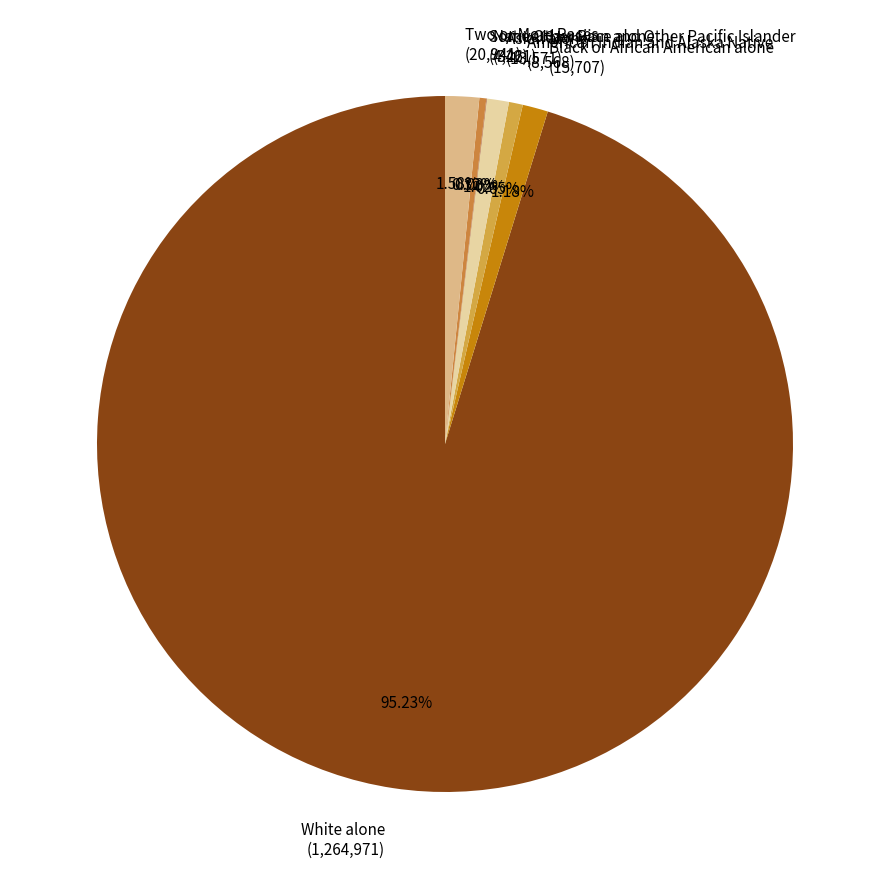

To the nearest percent, what is the difference between the Black or African American alone and American Indian and Alaska Native slice percentages?

1%